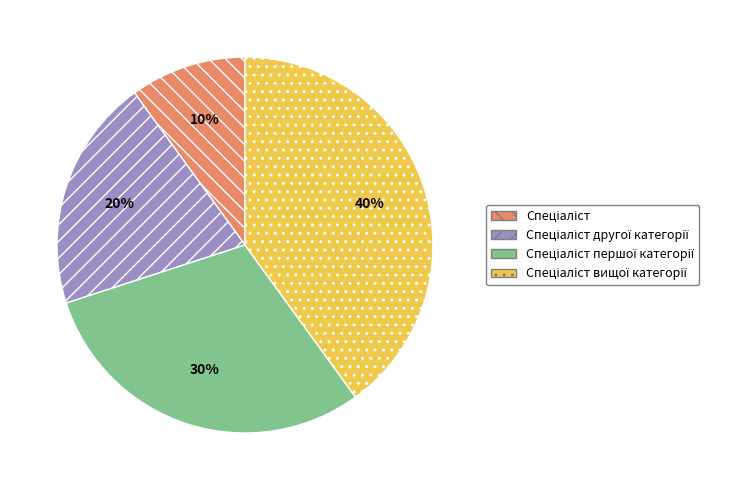

Does any single category account for the majority?

No